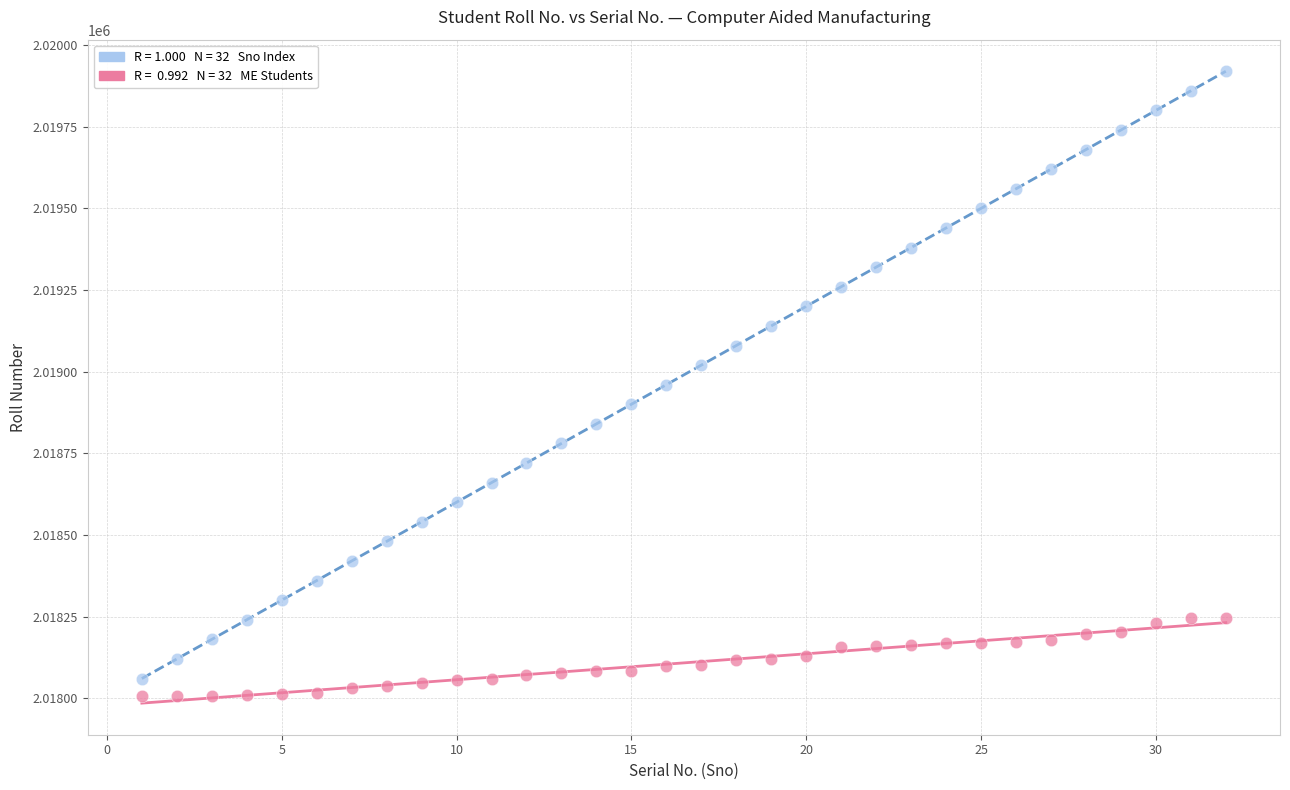

Across all data points, what is the range of X values (max minus min)?

31